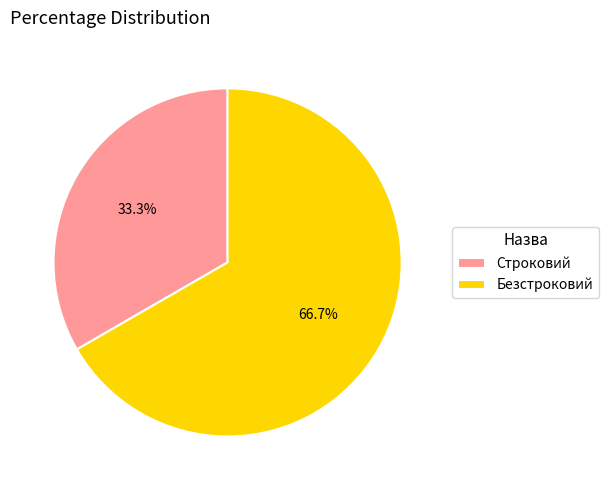

What is the largest slice in the pie chart?

Безстроковий